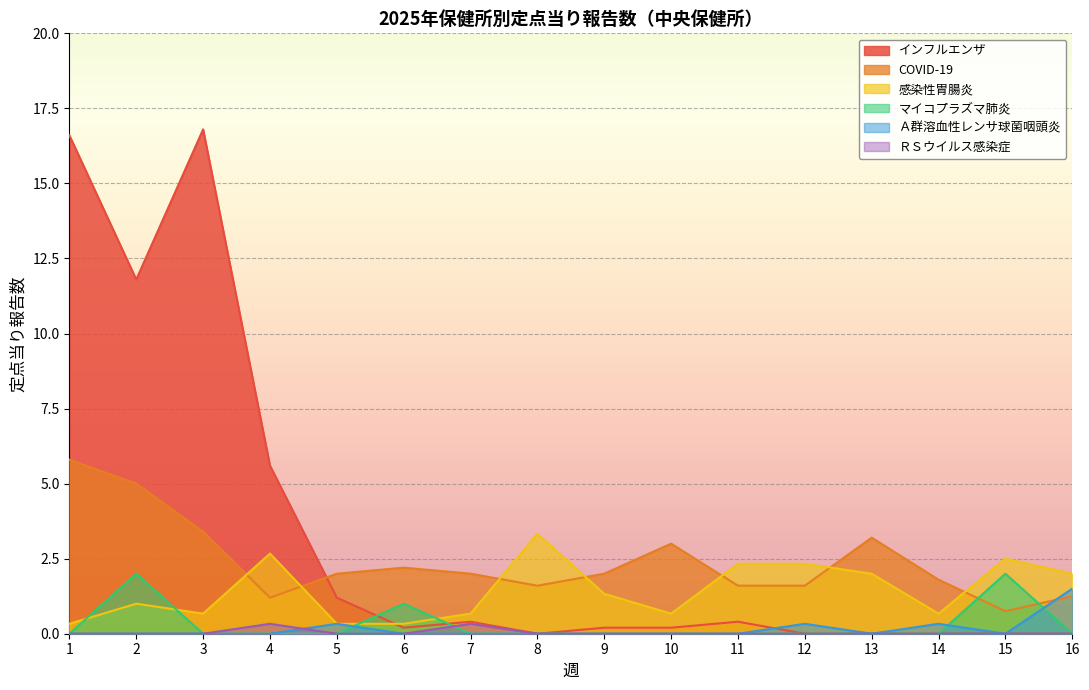

What is the difference between the maximum and minimum values in the Ａ群溶血性レンサ球菌咽頭炎 series?

1.5